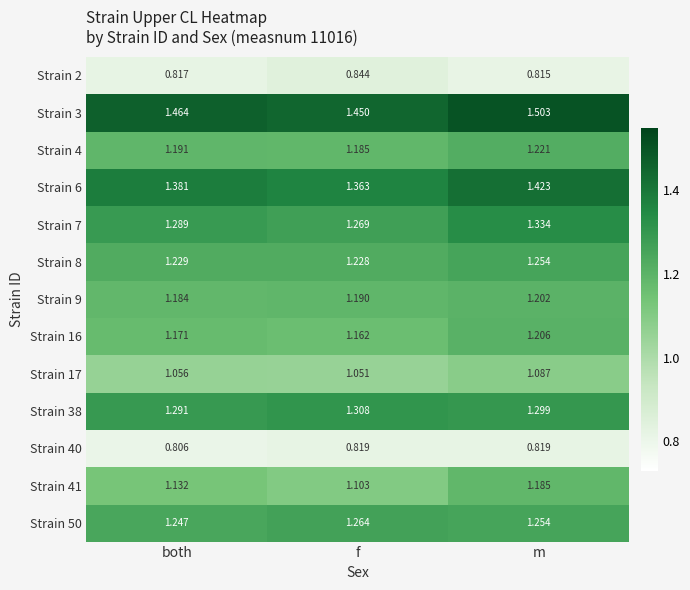

Rank the categories by Strain 50 value from lowest to highest.

both, m, f